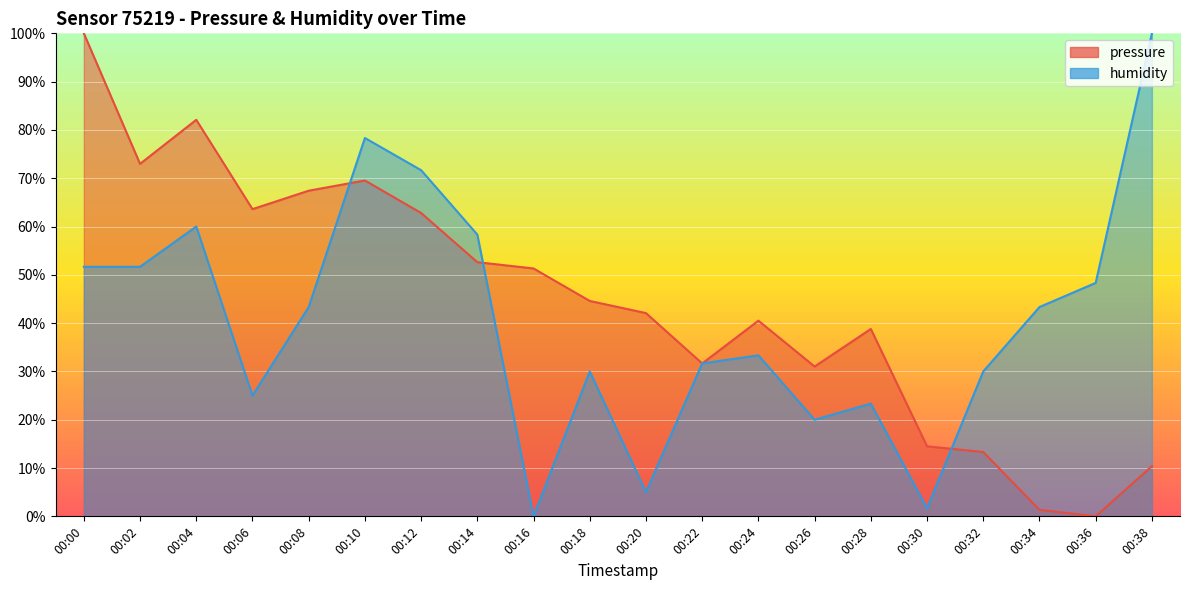

The humidity series shows 67.3 at 00:00. True or false?

False